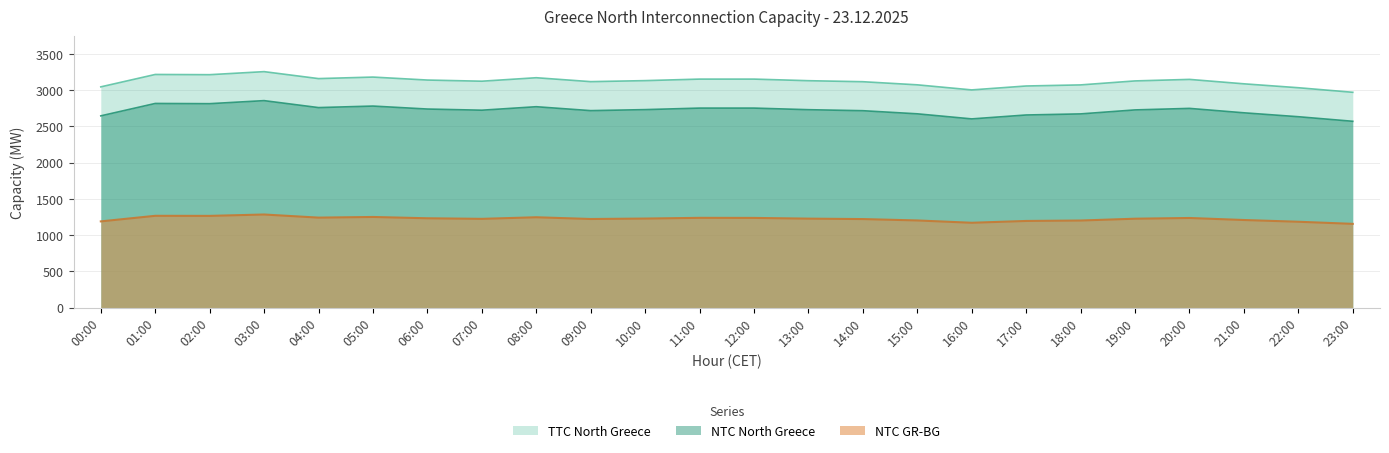

What is the average value of the NTC North Greece series?

2721